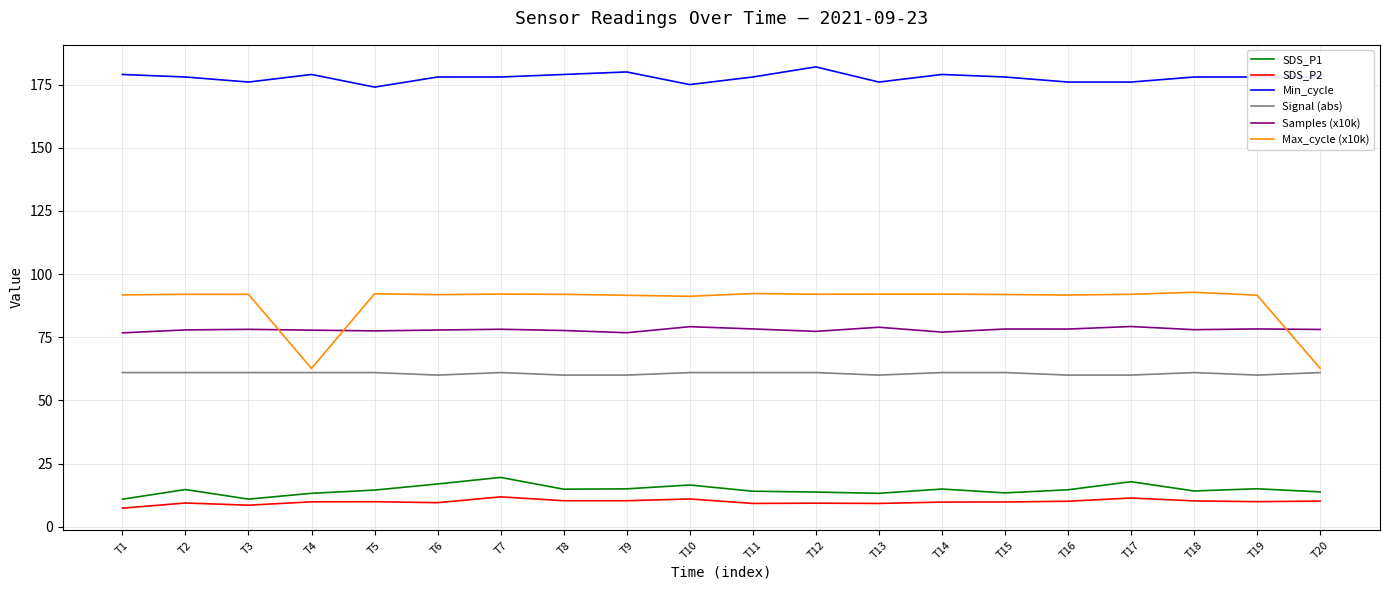

List the series in order of their peak value, lowest first.

SDS_P2, SDS_P1, Signal (abs), Samples (x10k), Max_cycle (x10k), Min_cycle